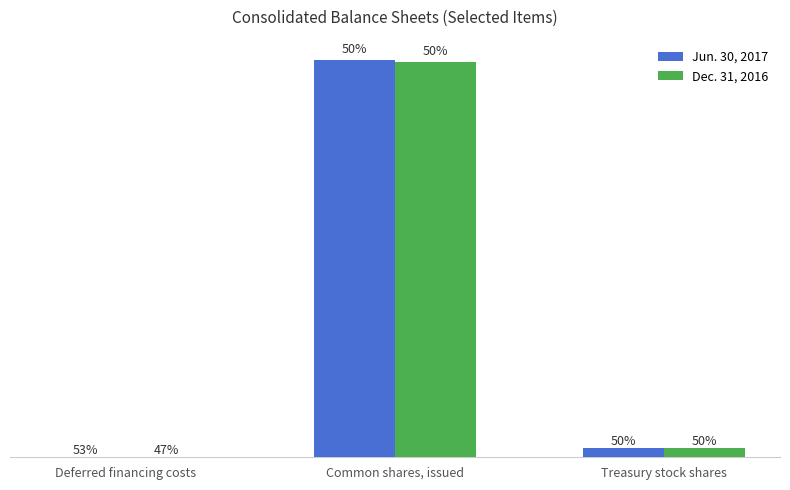

Which label corresponds to the largest value in the chart?

Common shares, issued